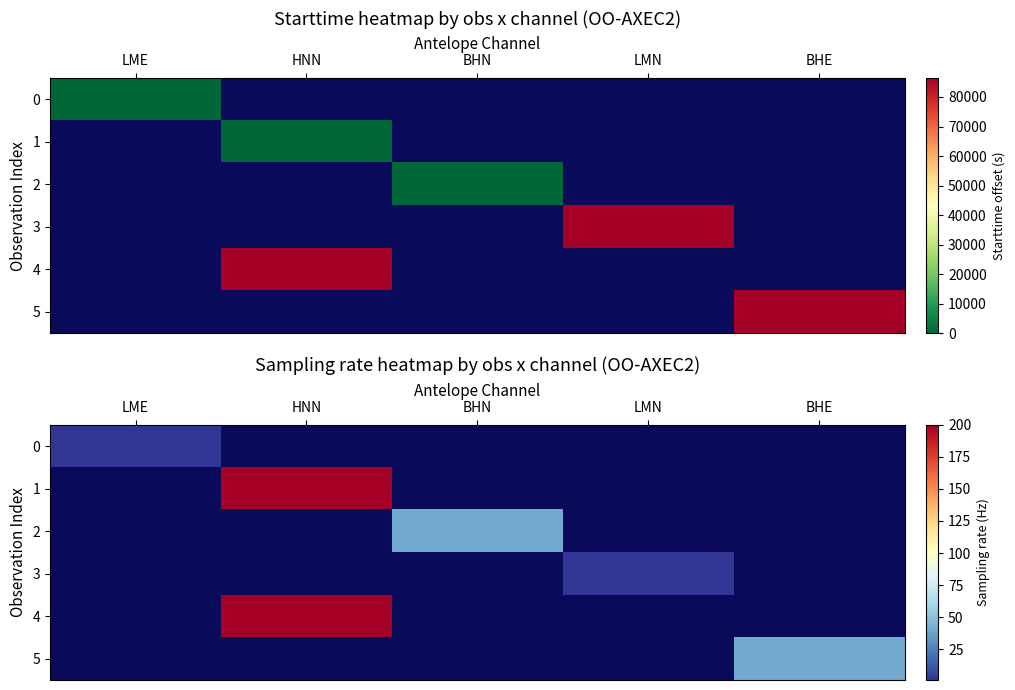

Which label corresponds to the largest value in the chart?

HNN